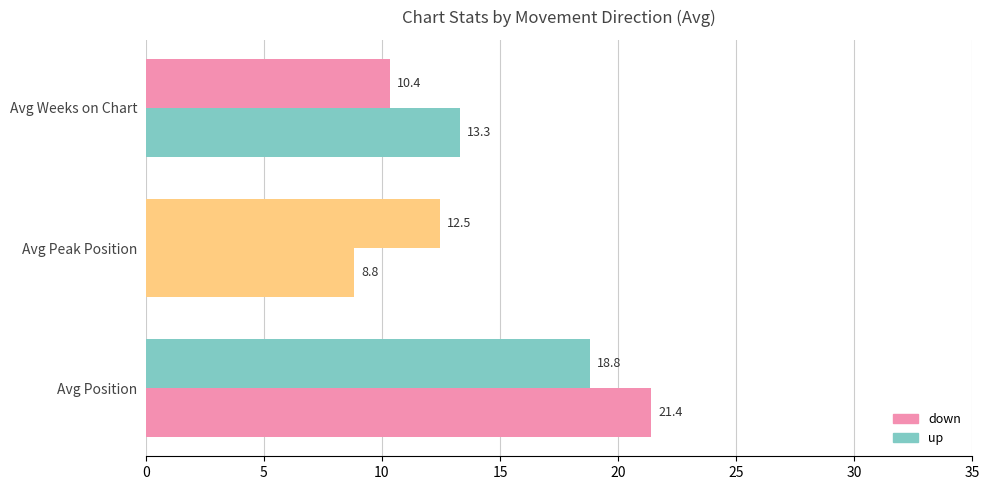

List the series in order of their overall mean, highest first.

down, up